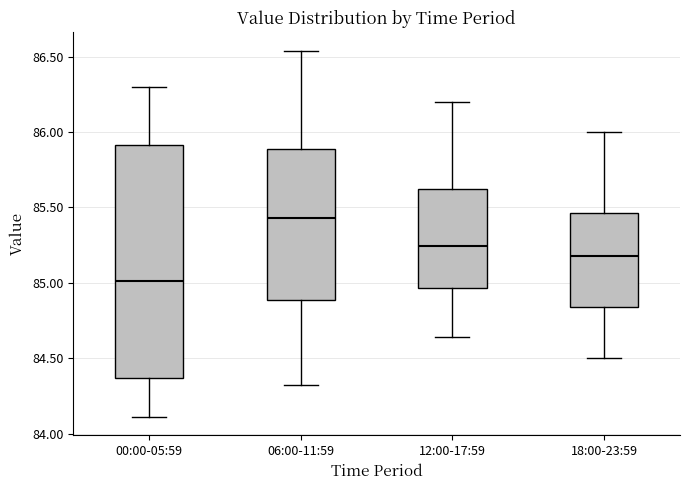

Which box's median line is the highest?

06:00-11:59